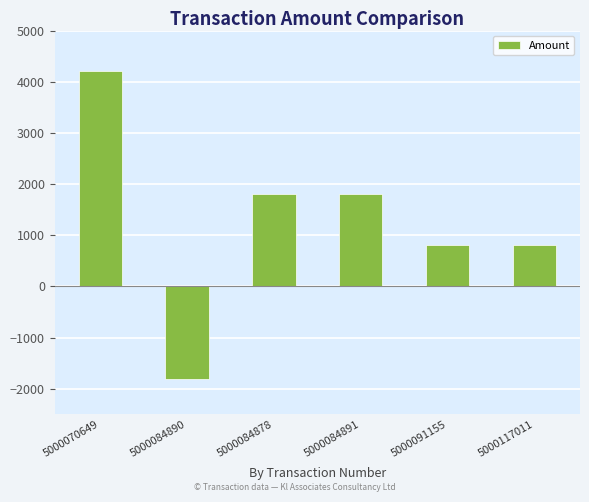

What is the label of the 5th bar from the right?

5000084890